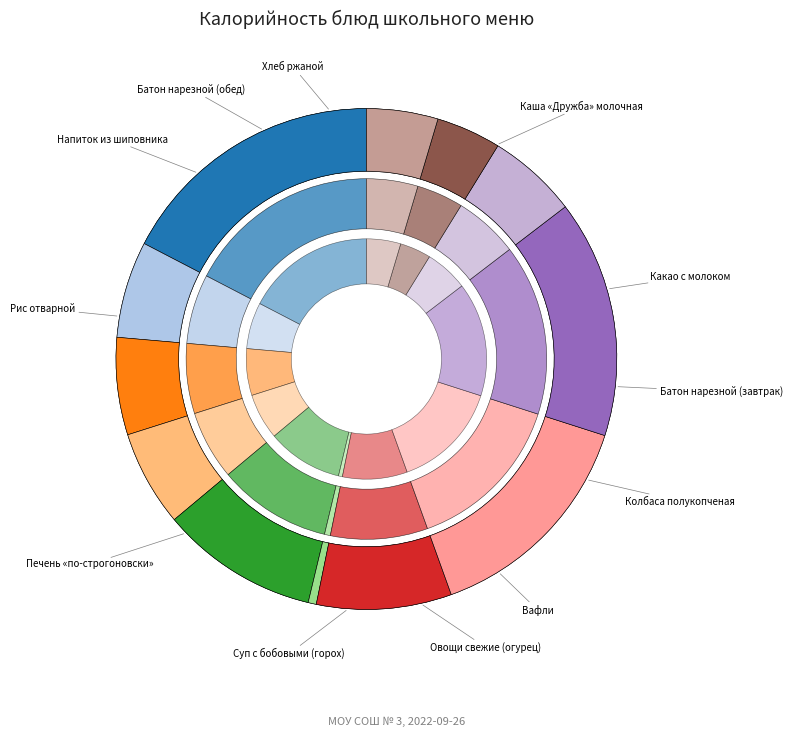

Is there a majority slice in this chart?

No